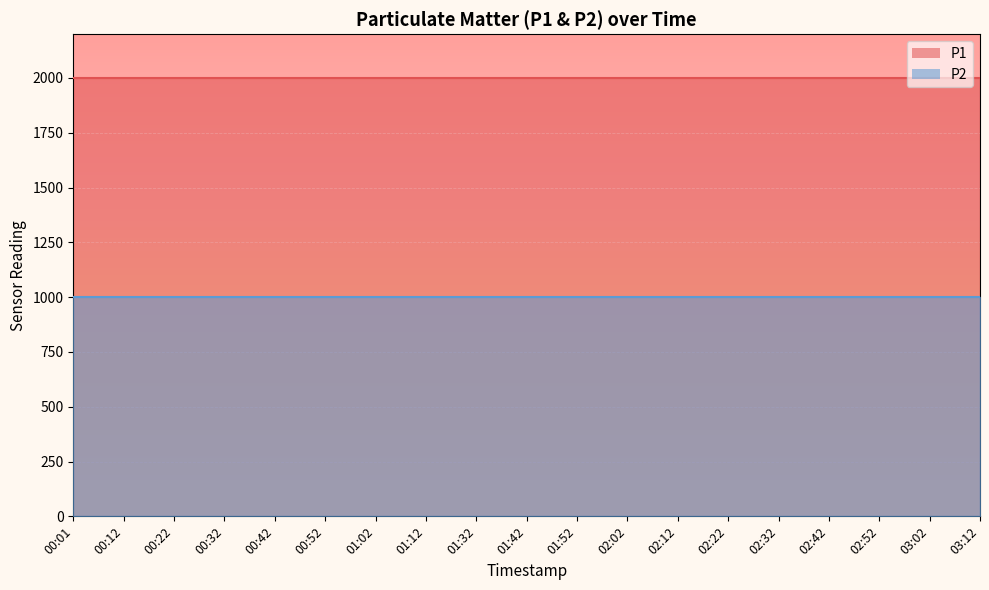

What is the approximate value of P2 at 03:02?

999.9